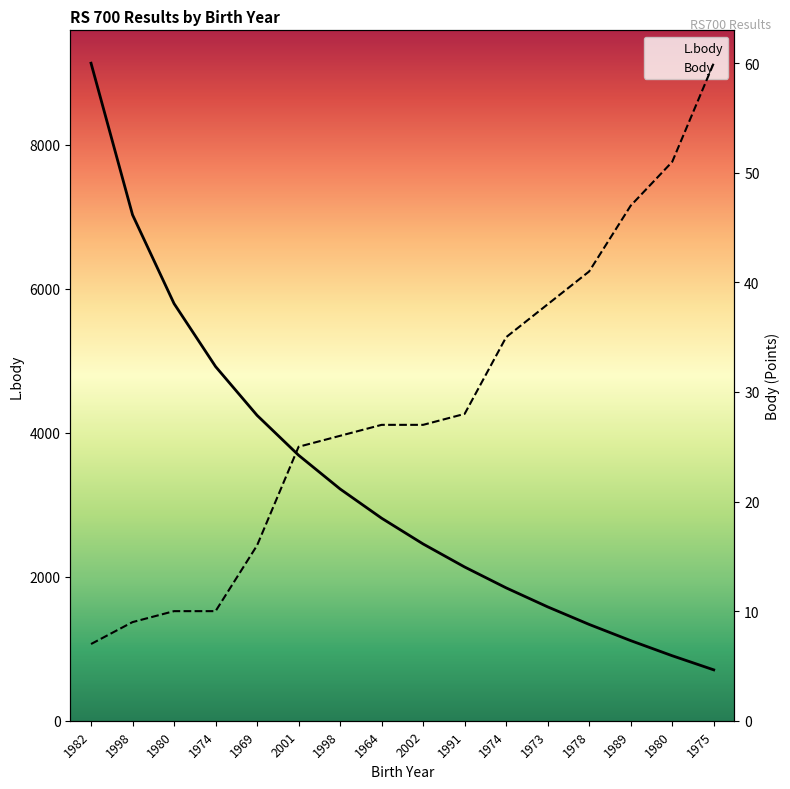

True or false: Body has more than 1 points higher than both neighbors.

False